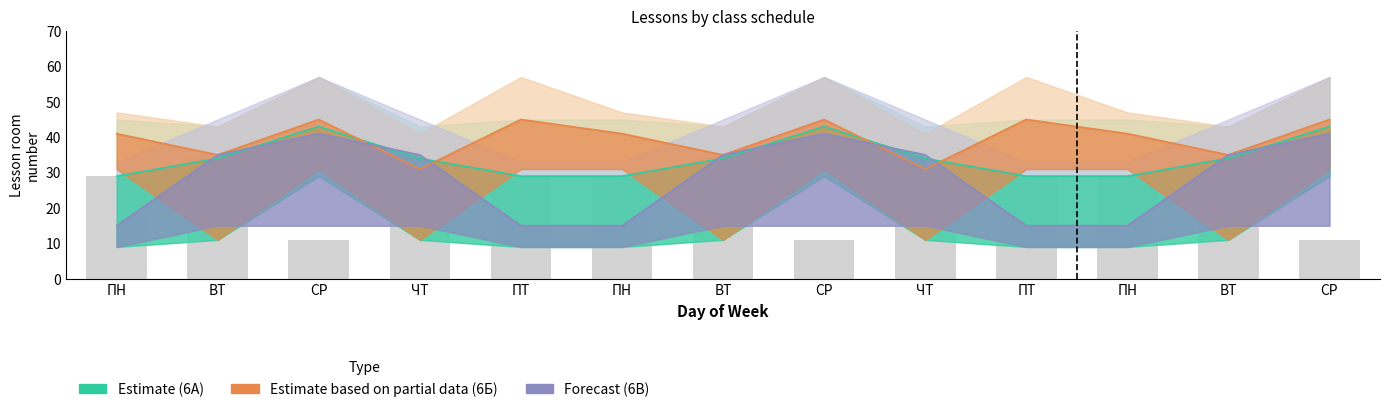

How many values in the 6А (Estimate) series are below 34?

5